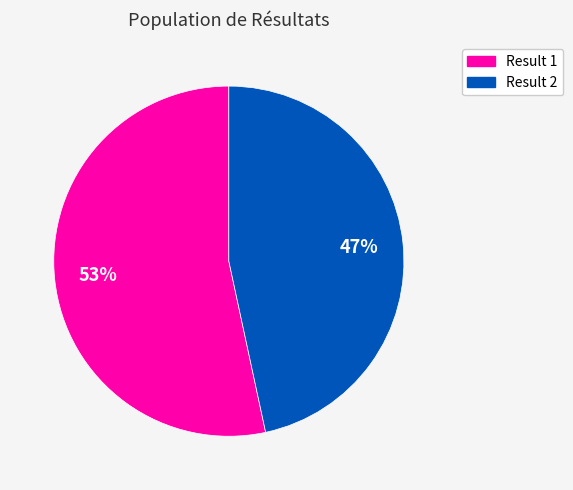

To the nearest percent, what is the average slice percentage?

50%